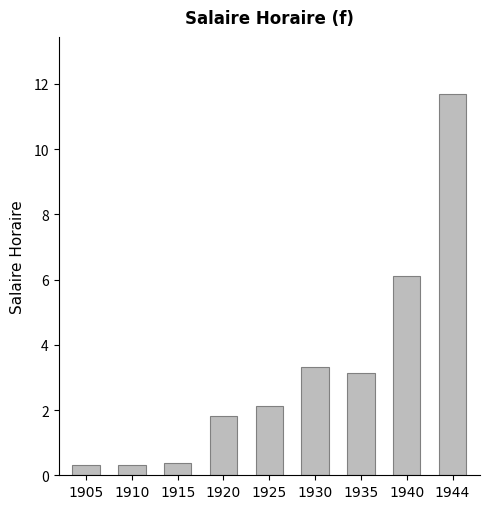

What is the value of the 8th bar from the left?

6.1